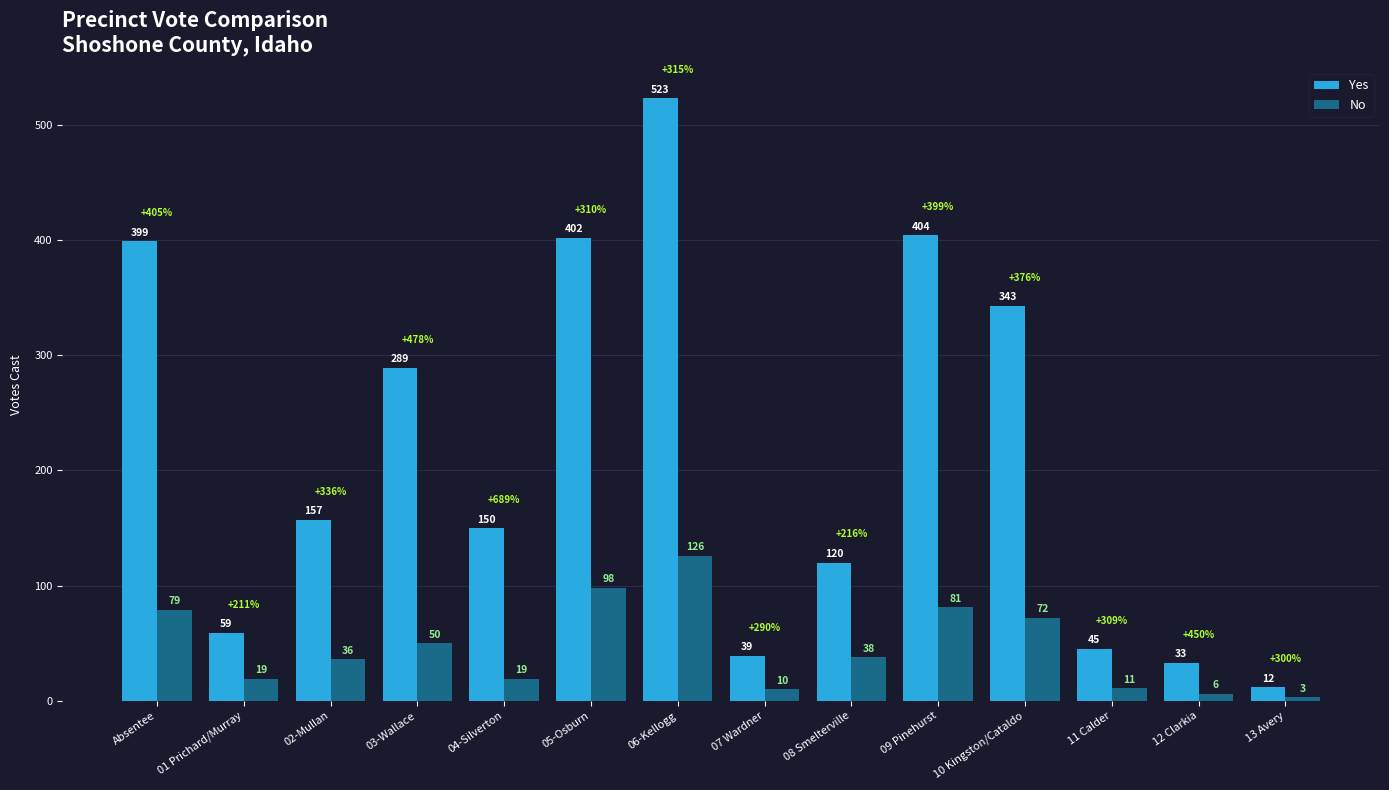

Which series has the largest total across all categories?

Yes